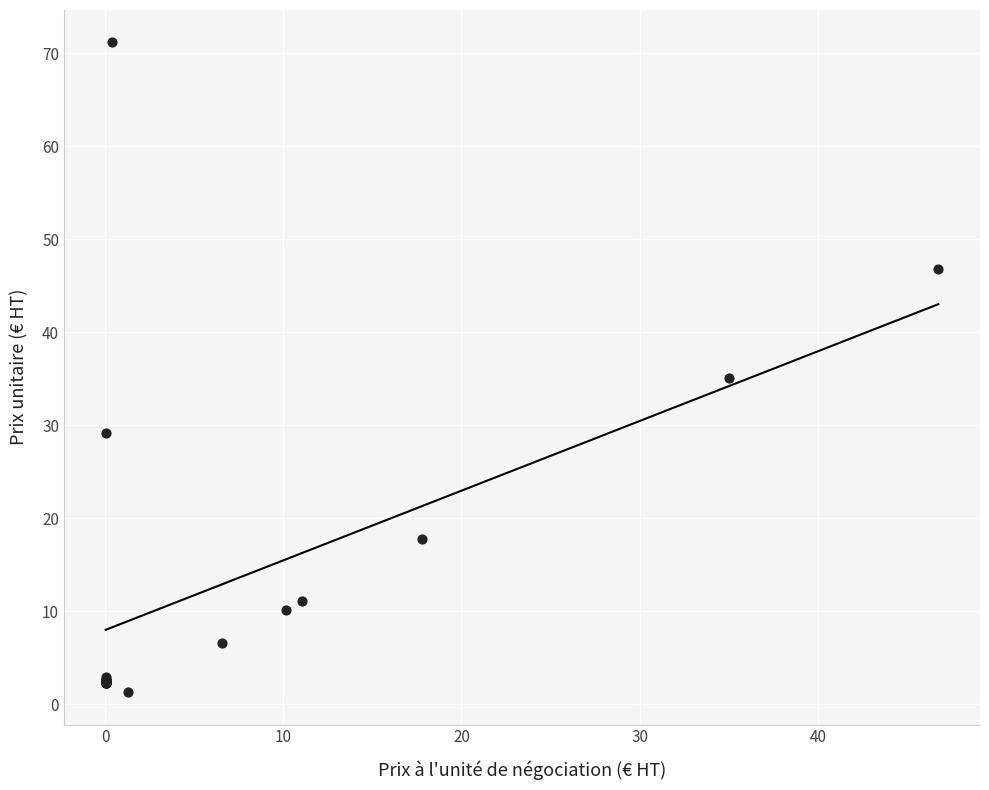

What Y value in the scatter plot is closest to 36?

35.0